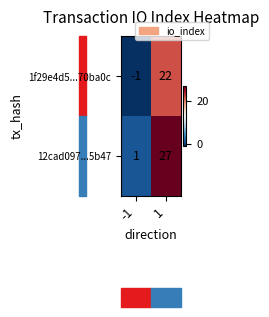

Rank the series by their average value, from lowest to highest.

1f29e4d5...70ba0c, 12cad097...5b47